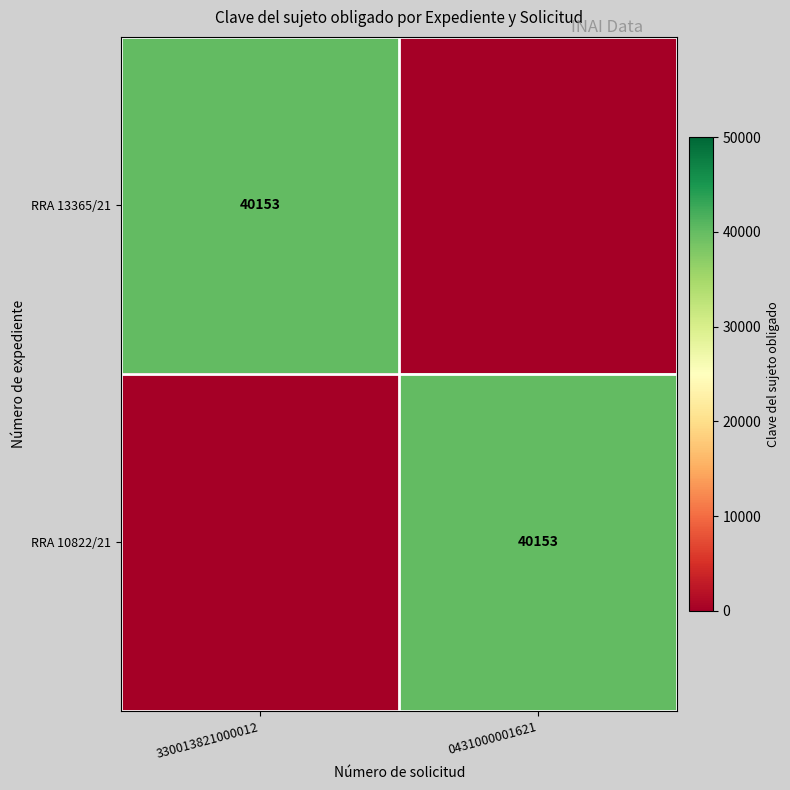

Is it true that RRA 13365/21 equals 40153 at 330013821000012?

True